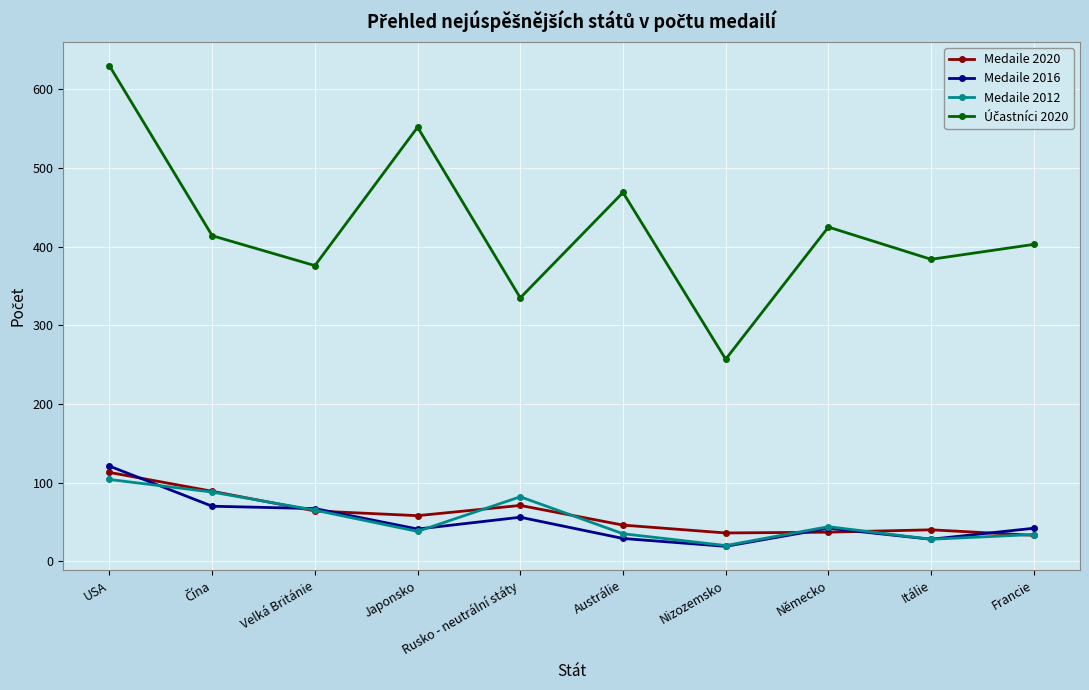

What is the greatest value displayed?

630